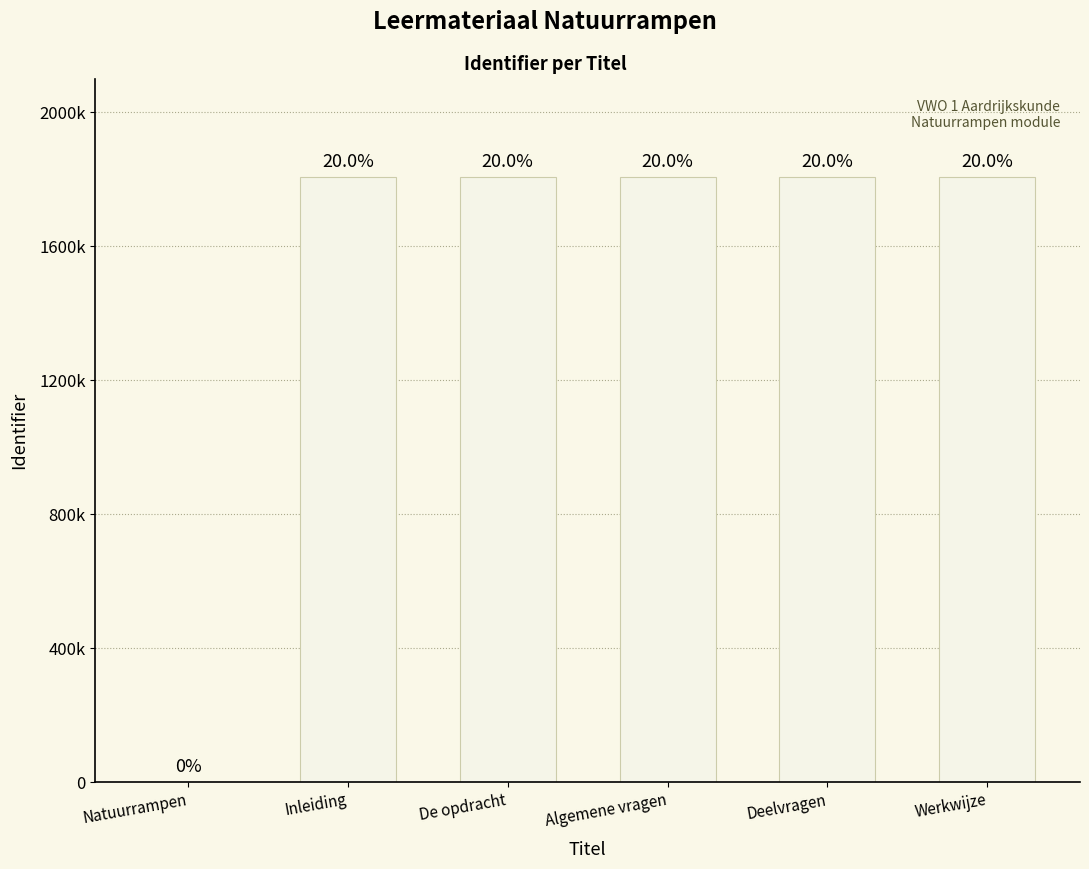

Which category has the lowest value across all series?

Natuurrampen